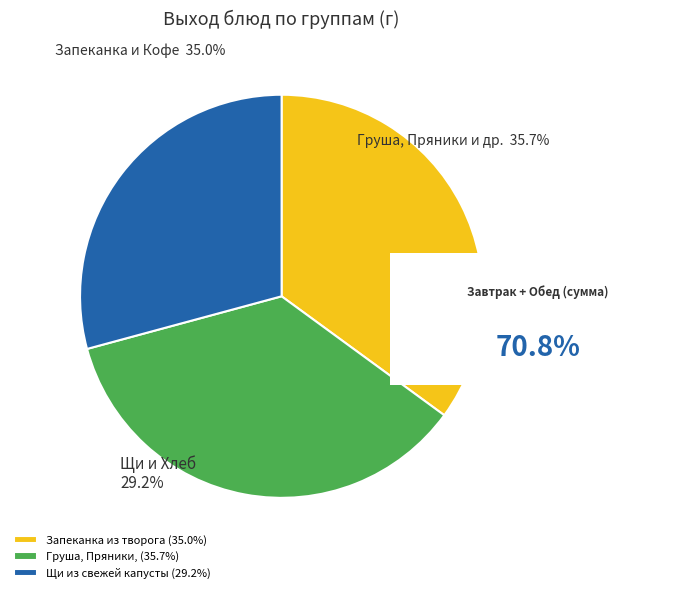

Does any single category account for the majority?

No